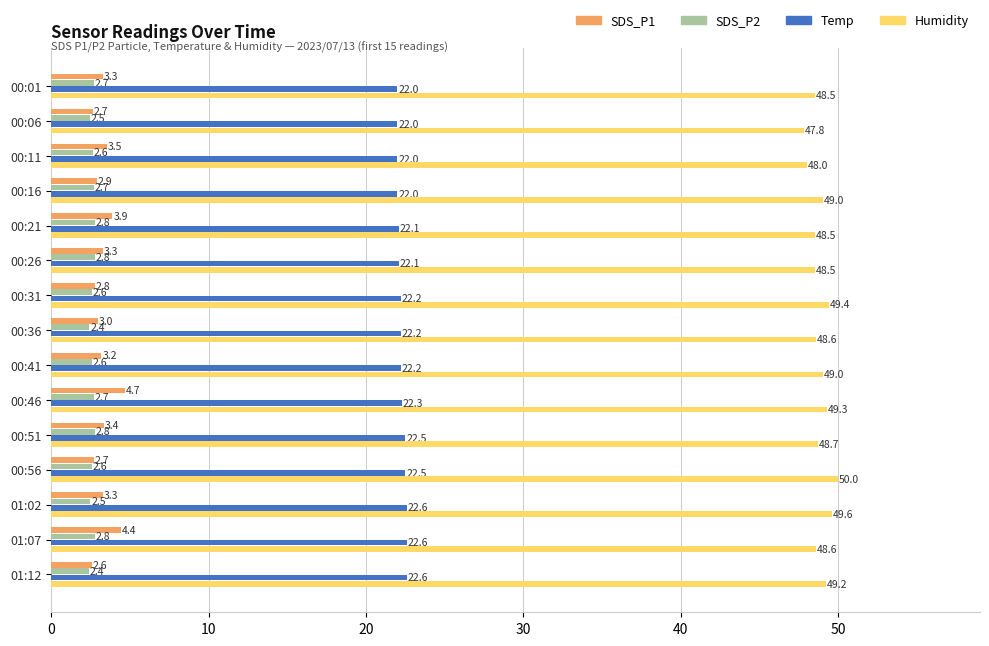

What is the greatest value displayed?

50.0